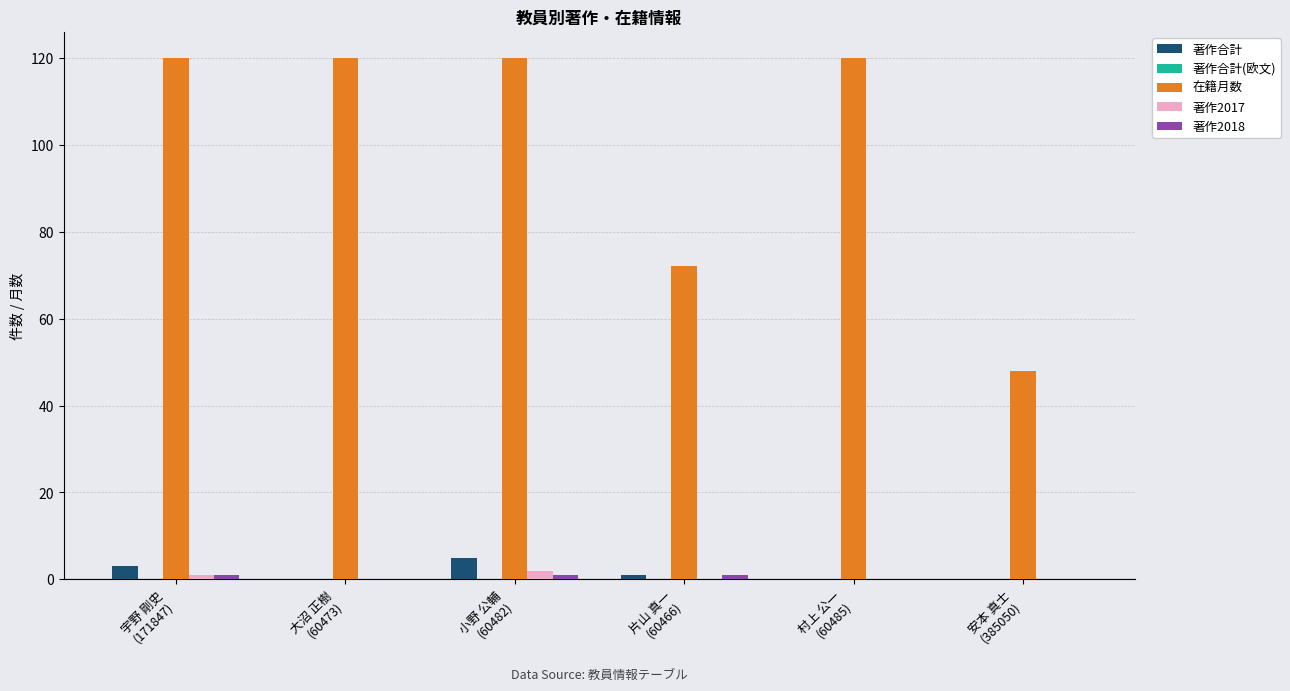

Count the number of categories in the chart.

6